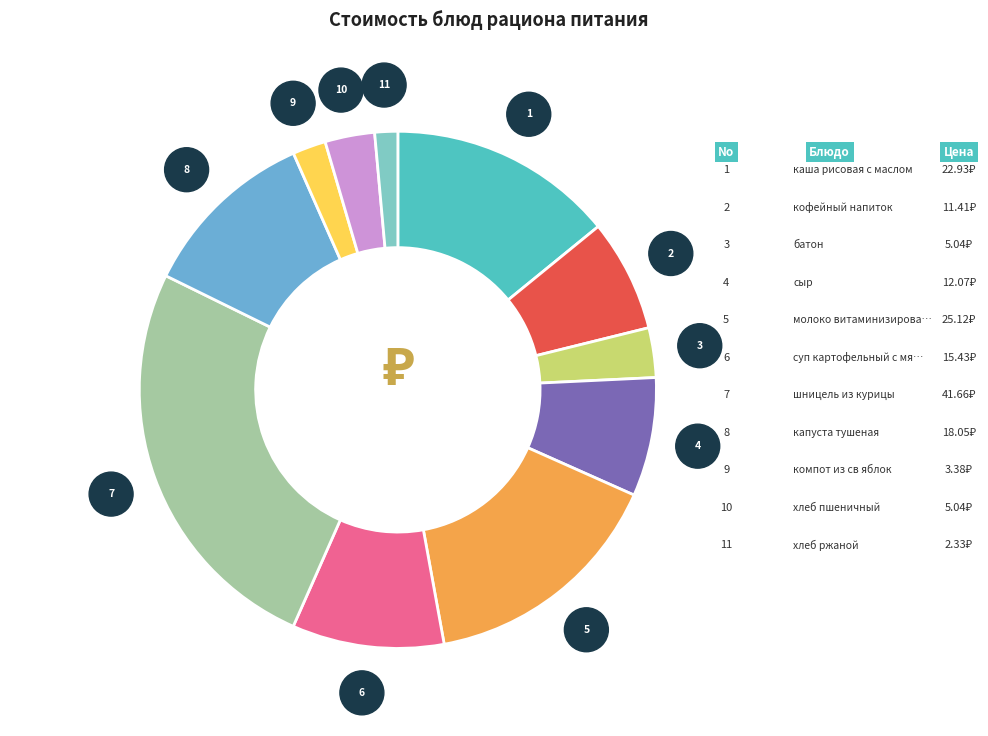

Is there a majority slice in this chart?

No